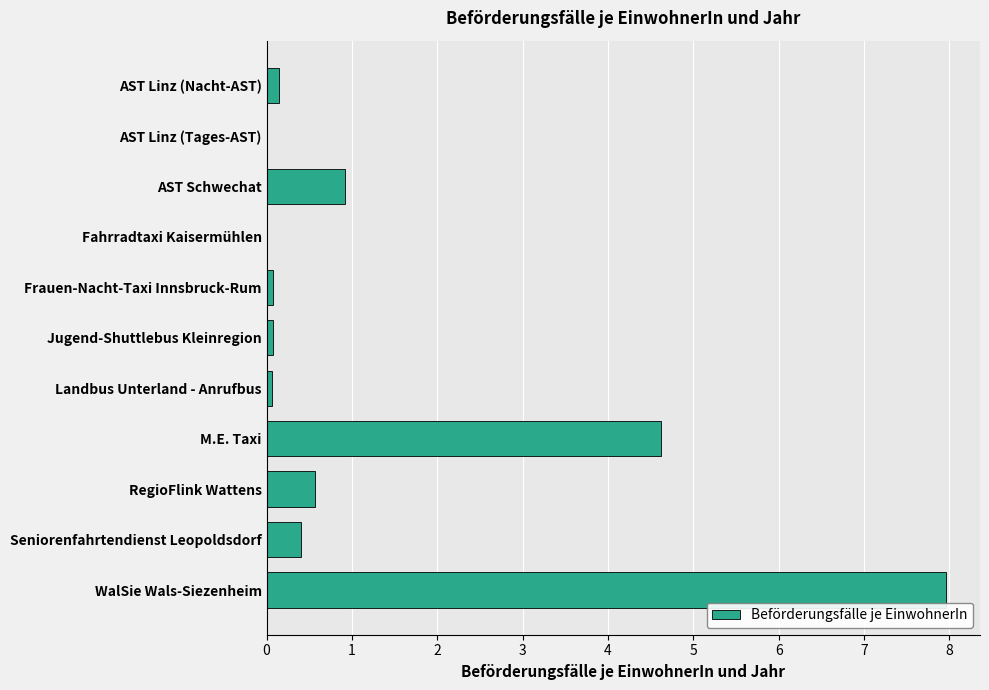

Is it true that the value at Fahrradtaxi Kaisermühlen is 2.6?

False